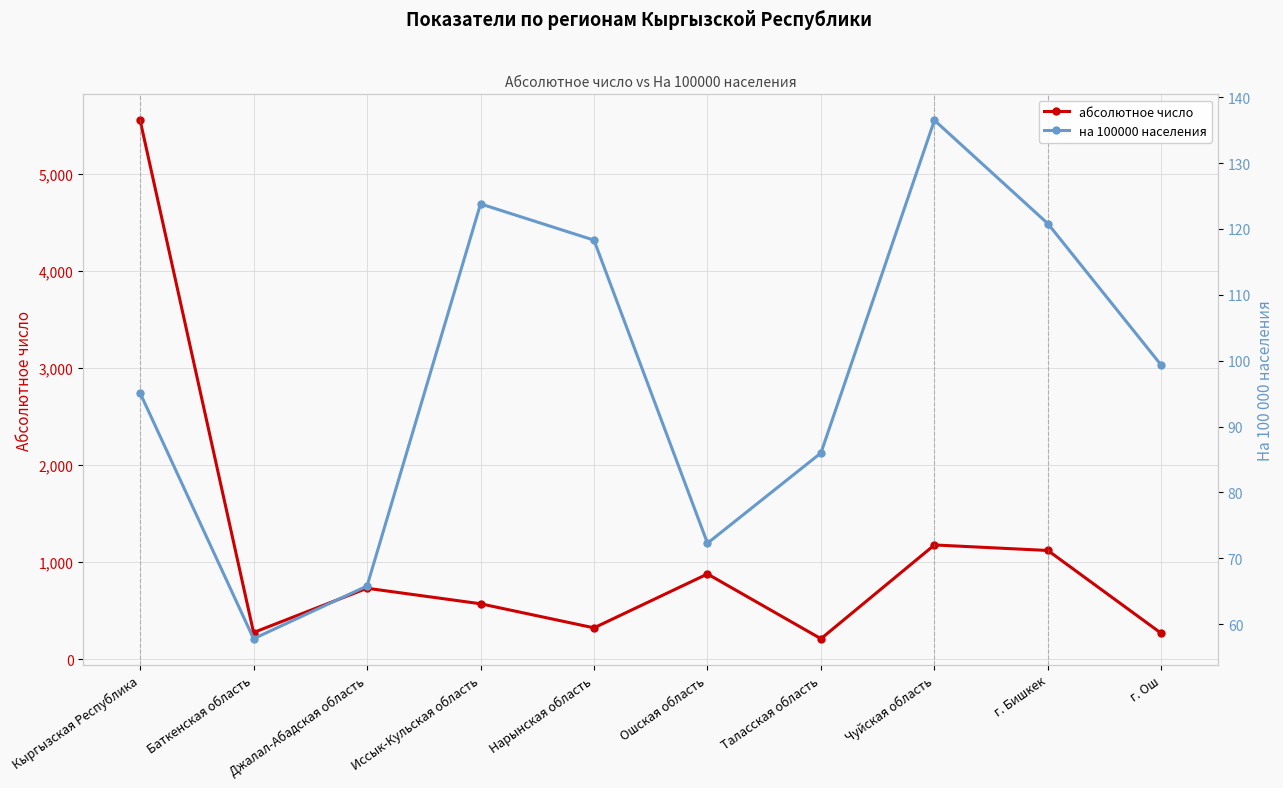

At which category is the sum across all series the highest?

Кыргызская Республика